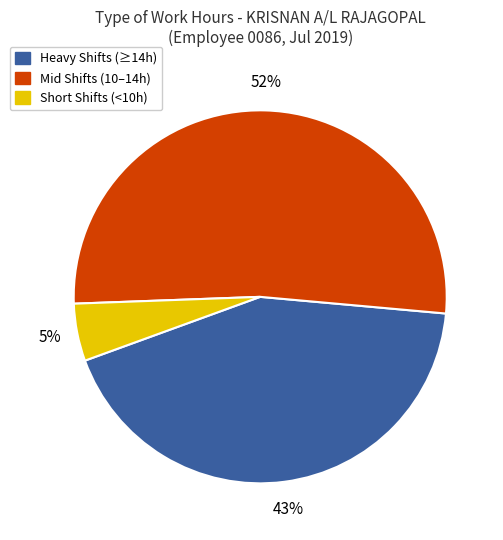

To the nearest percent, what is the average slice percentage?

33%